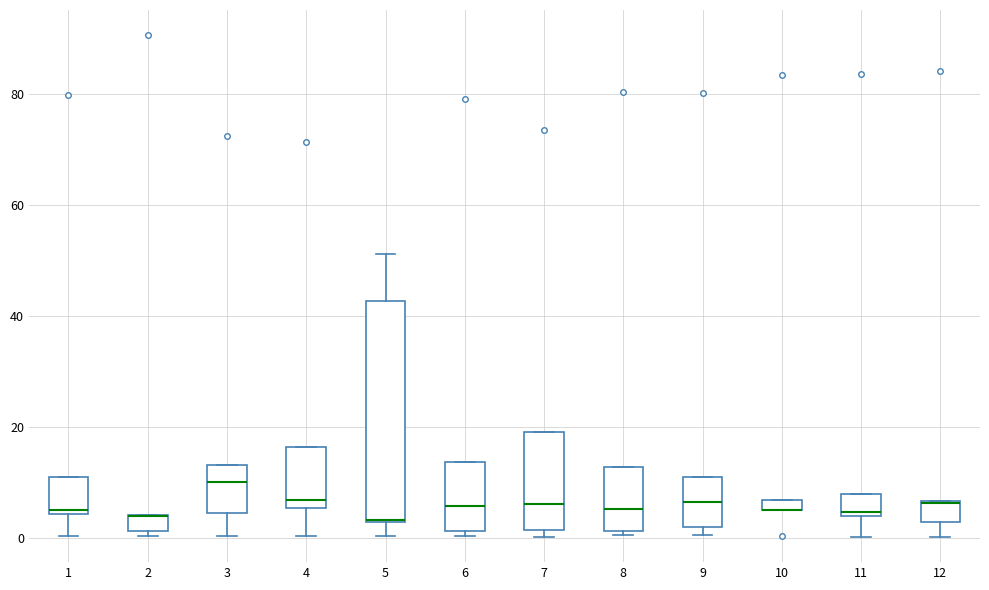

Which box is the tallest, from its lower edge to its upper edge?

5